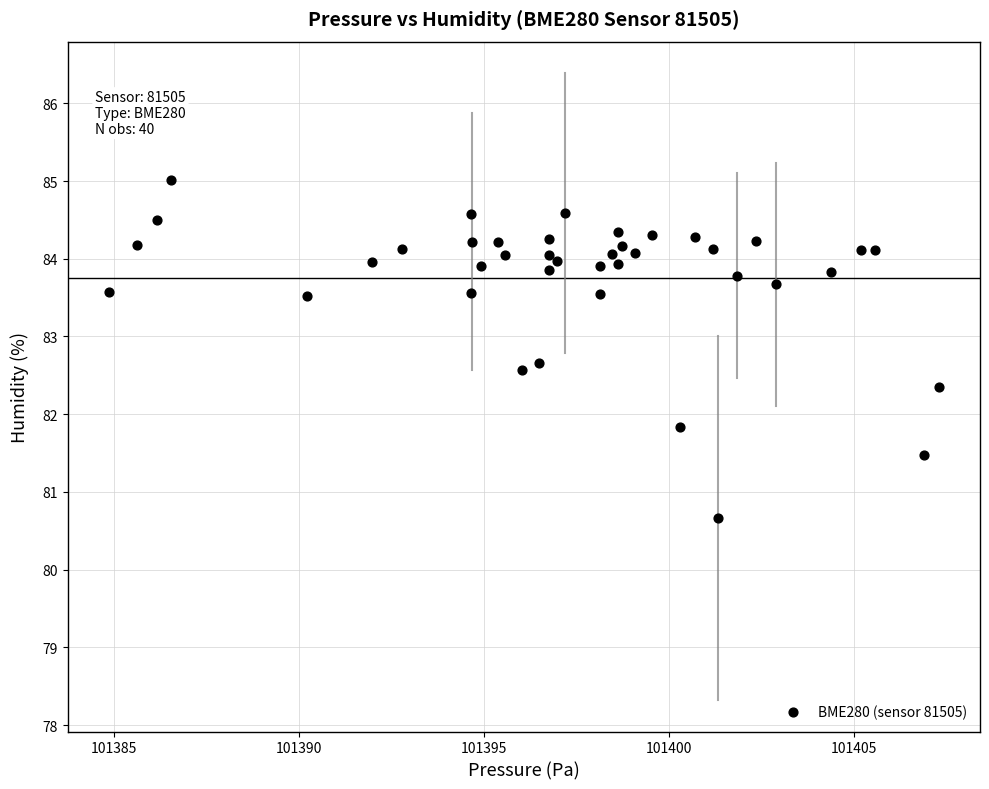

What Y value in the scatter plot is closest to 82?

81.8